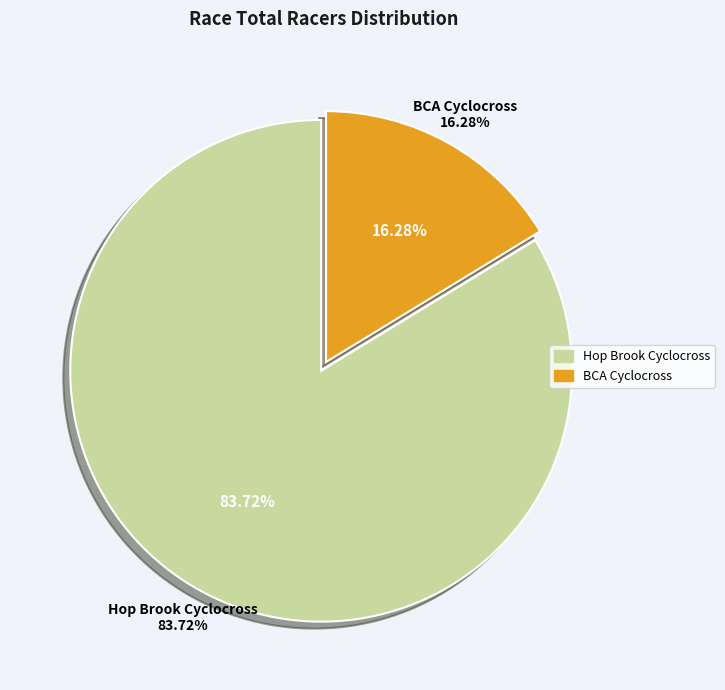

What is the largest slice in the pie chart?

Hop Brook Cyclocross